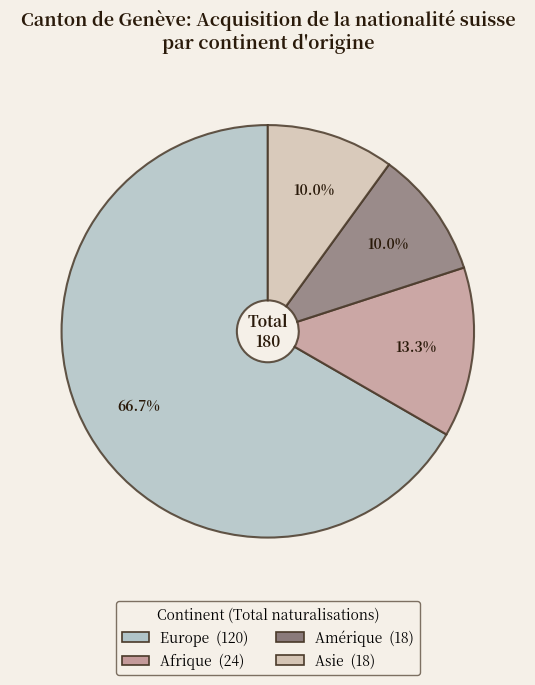

The Afrique slice represents 13% of the pie. True or false?

True